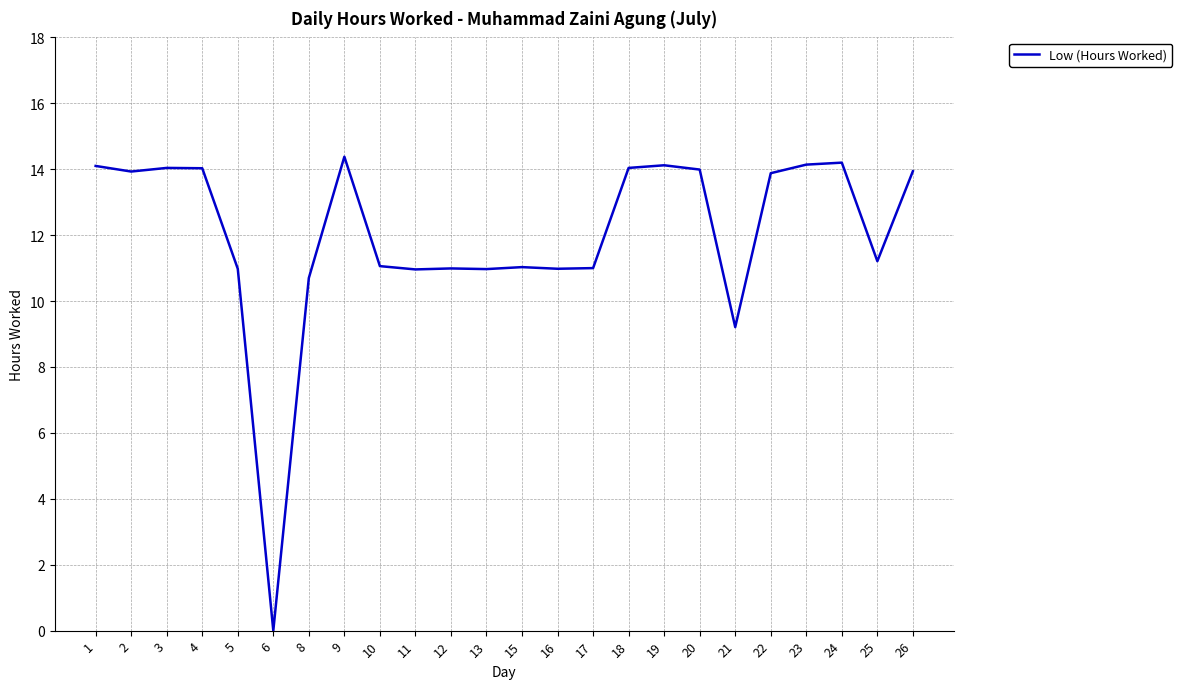

What is the difference between the maximum and minimum values?

14.4